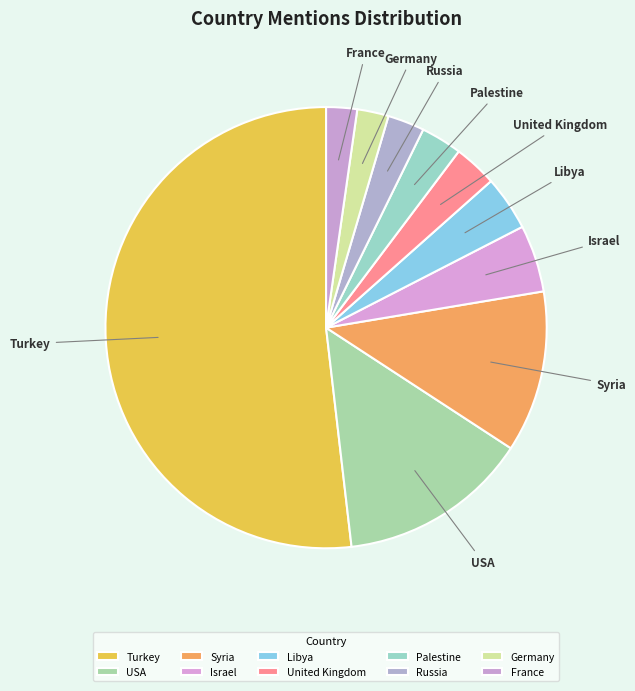

Which slice represents more than half of the pie?

Turkey